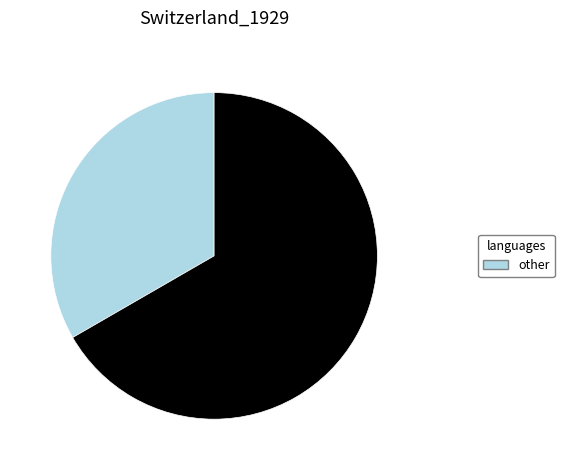

Is there any slice that represents more than half of the pie?

Yes